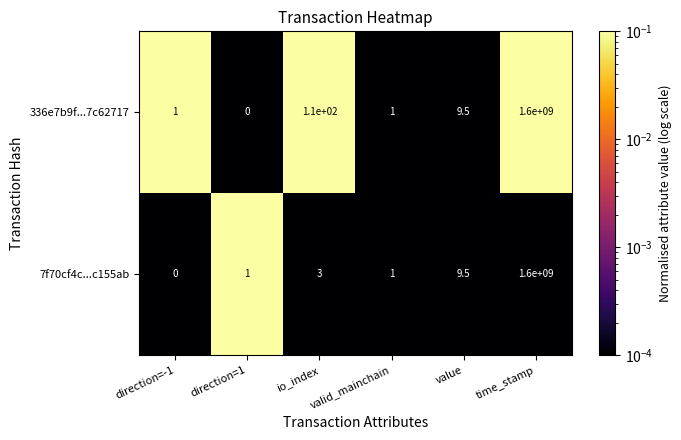

The 336e7b9f...7c62717 series shows 2097991119.6 at time_stamp. True or false?

False